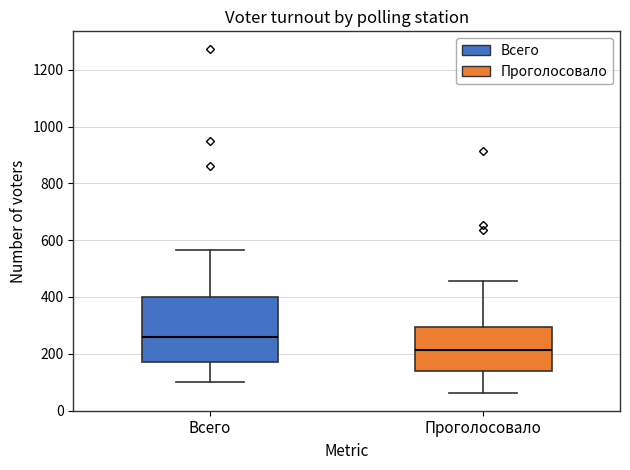

Which box has the highest median line?

Всего